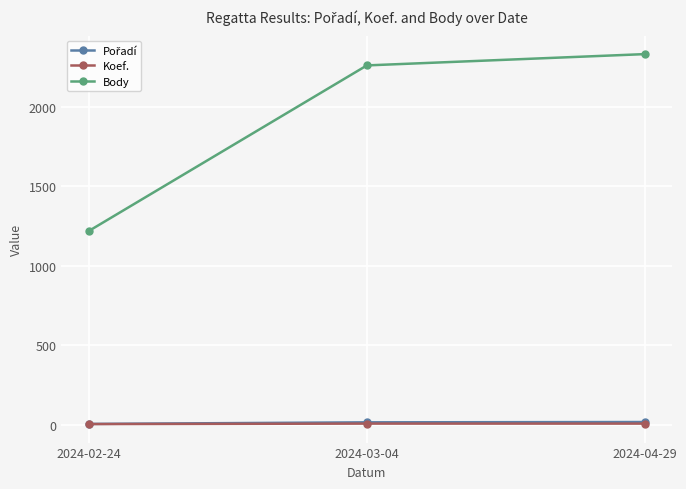

What is the label of the 3rd point from the right?

2024-02-24